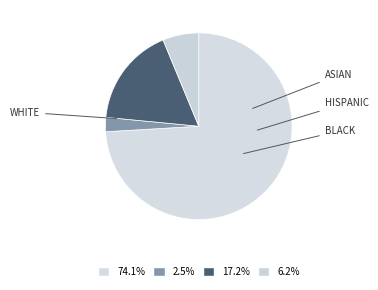

How many segments does this pie chart have?

4